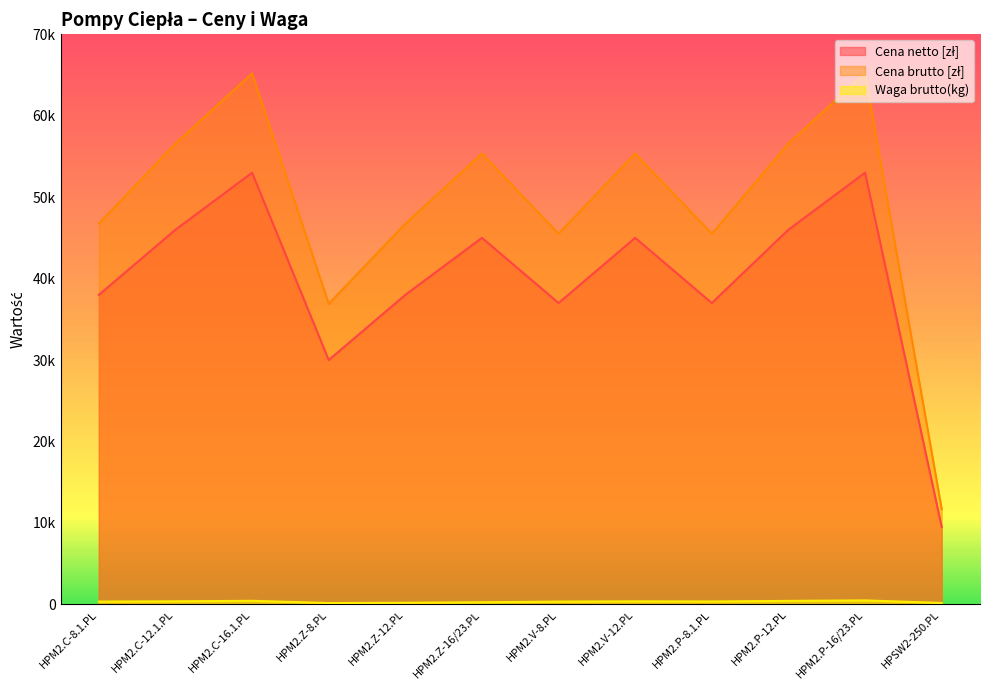

At which label does Cena netto [zł] first exceed 45000?

HPM2.C-12.1.PL